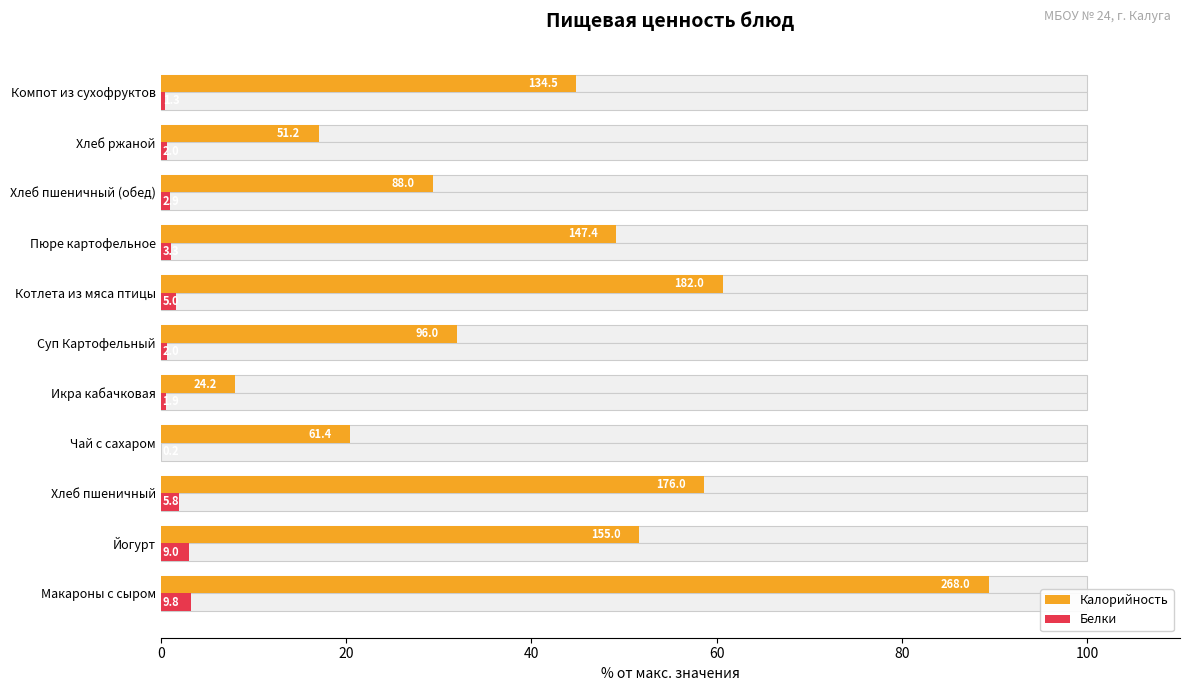

Is it true that Белки equals 1.9 at Хлеб пшеничный?

True